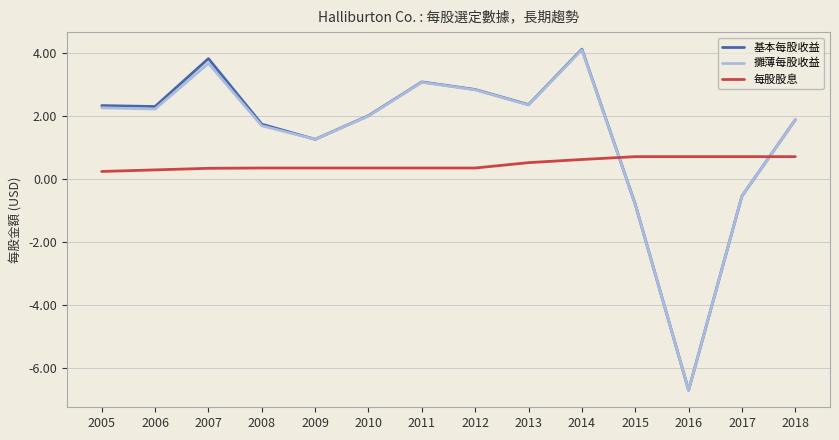

Which series has the widest spread of values?

基本每股收益